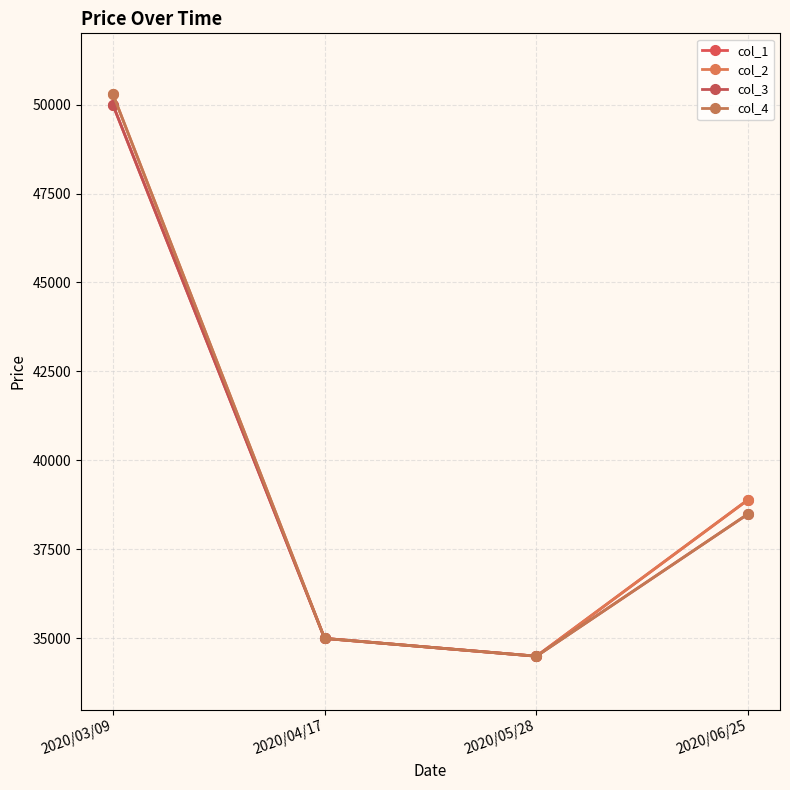

In col_3, how many points are lower than both neighbors (excluding endpoints)?

1